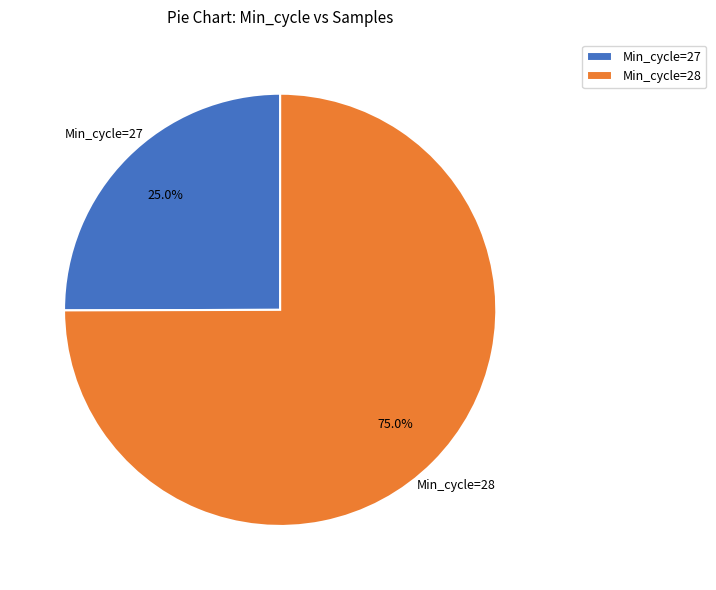

Between Min_cycle=27 and Min_cycle=28, which is larger?

Min_cycle=28